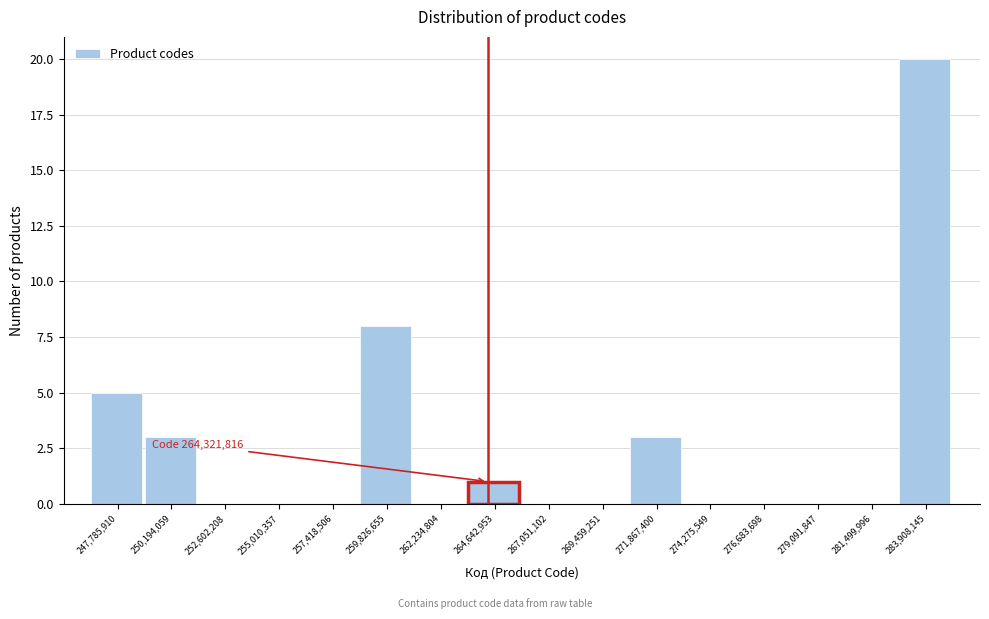

Which range on the x-axis has the tallest bar?

282500000 to 285000000